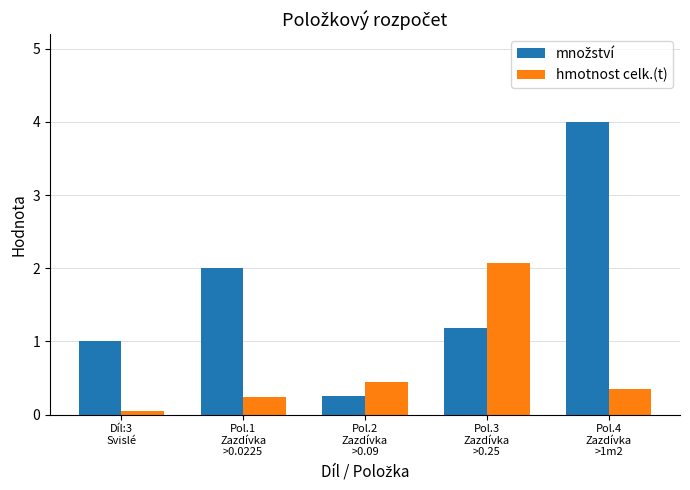

What is the sum of all hmotnost celk.(t) values?

3.2